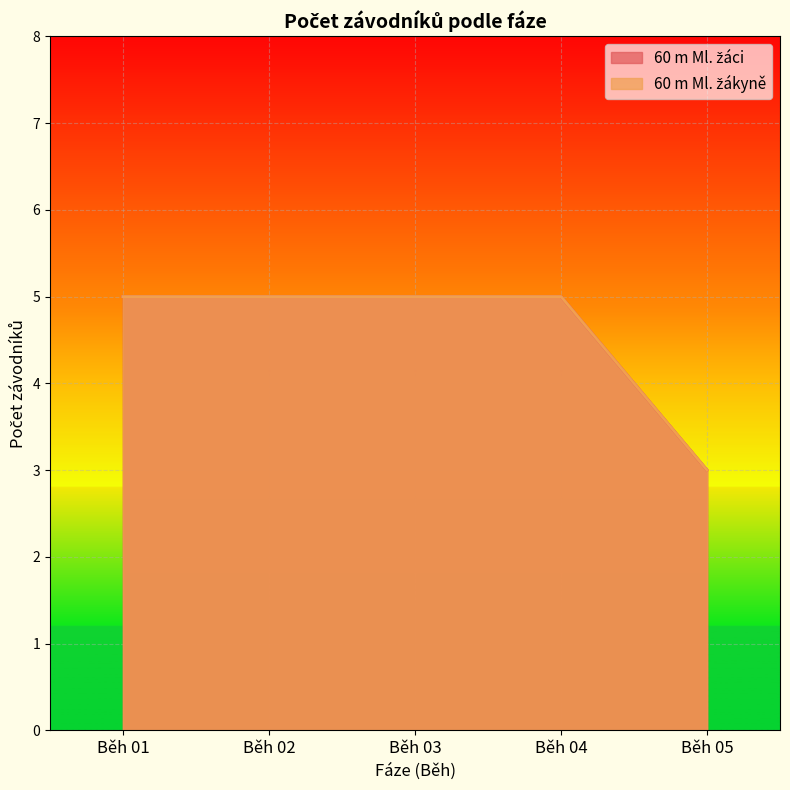

Reading right to left, extract all data points from this chart.

60 m Ml. žáci: 3	5	5	5	5
60 m Ml. žákyně: 3	5	5	5	5